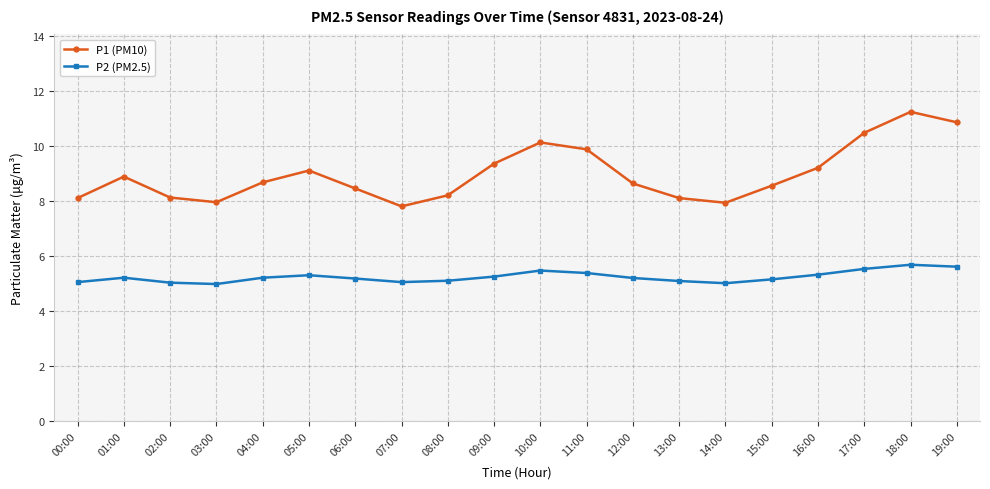

Is the value of P2 (PM2.5) at 09:00 greater than the value of P1 (PM10) at 00:00?

No